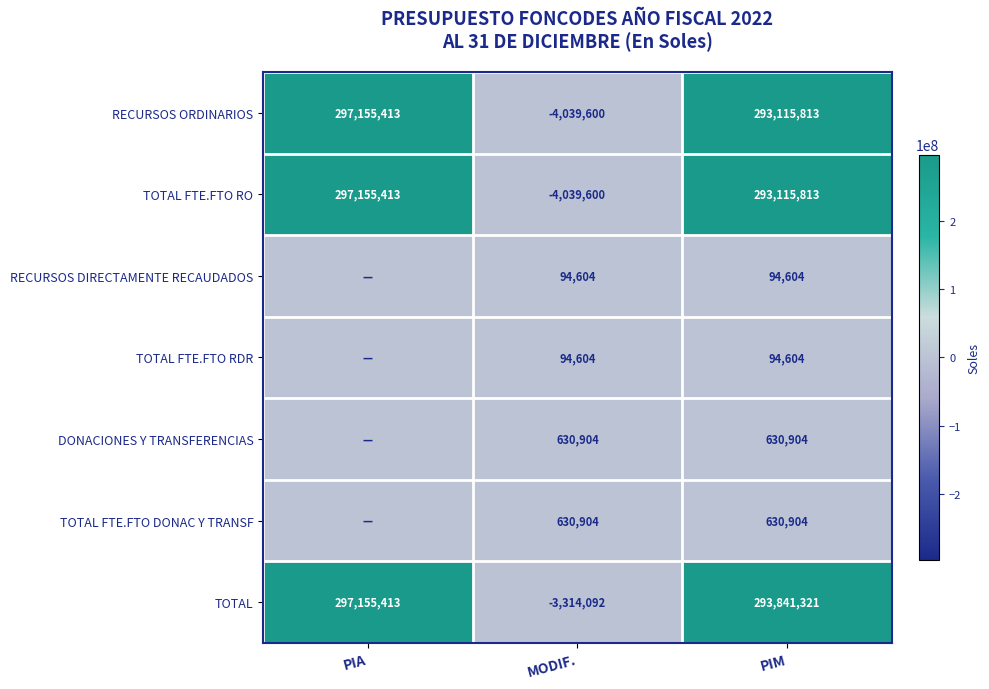

What is the sum of the RECURSOS ORDINARIOS values at PIM and MODIF.?

289076213